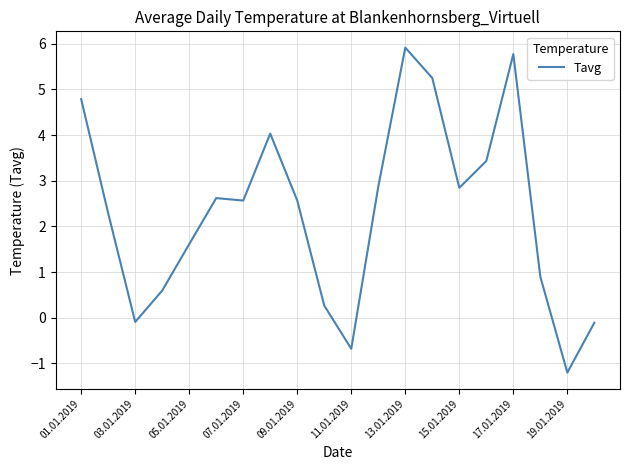

How many lines are shown in the chart?

1